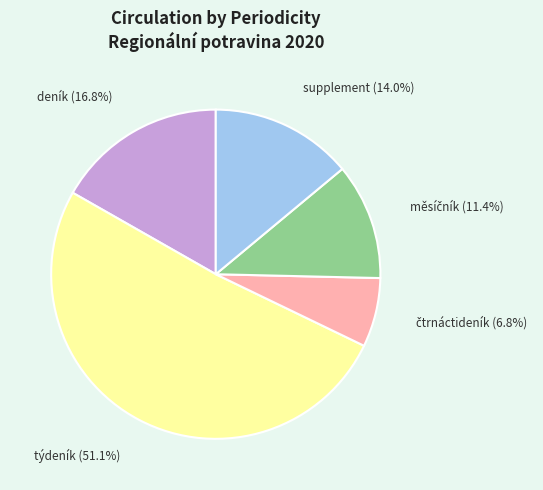

Which slice represents more than half of the pie?

týdeník